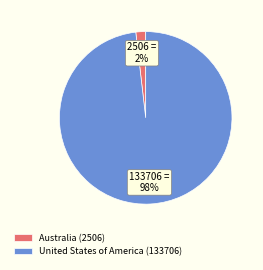

To the nearest percent, what is the difference between the Australia and United States of America slice percentages?

96%